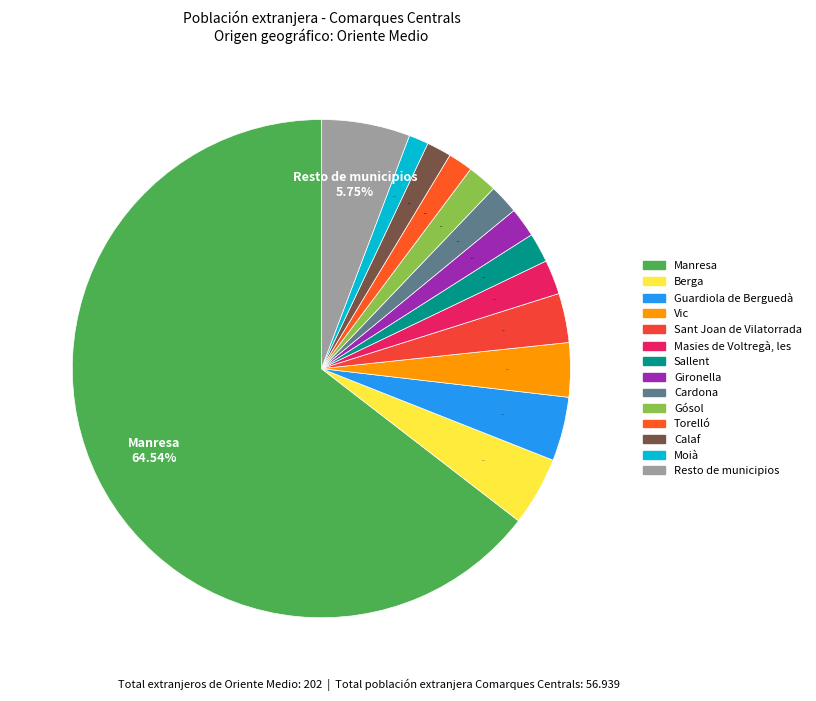

How many segments does this pie chart have?

14